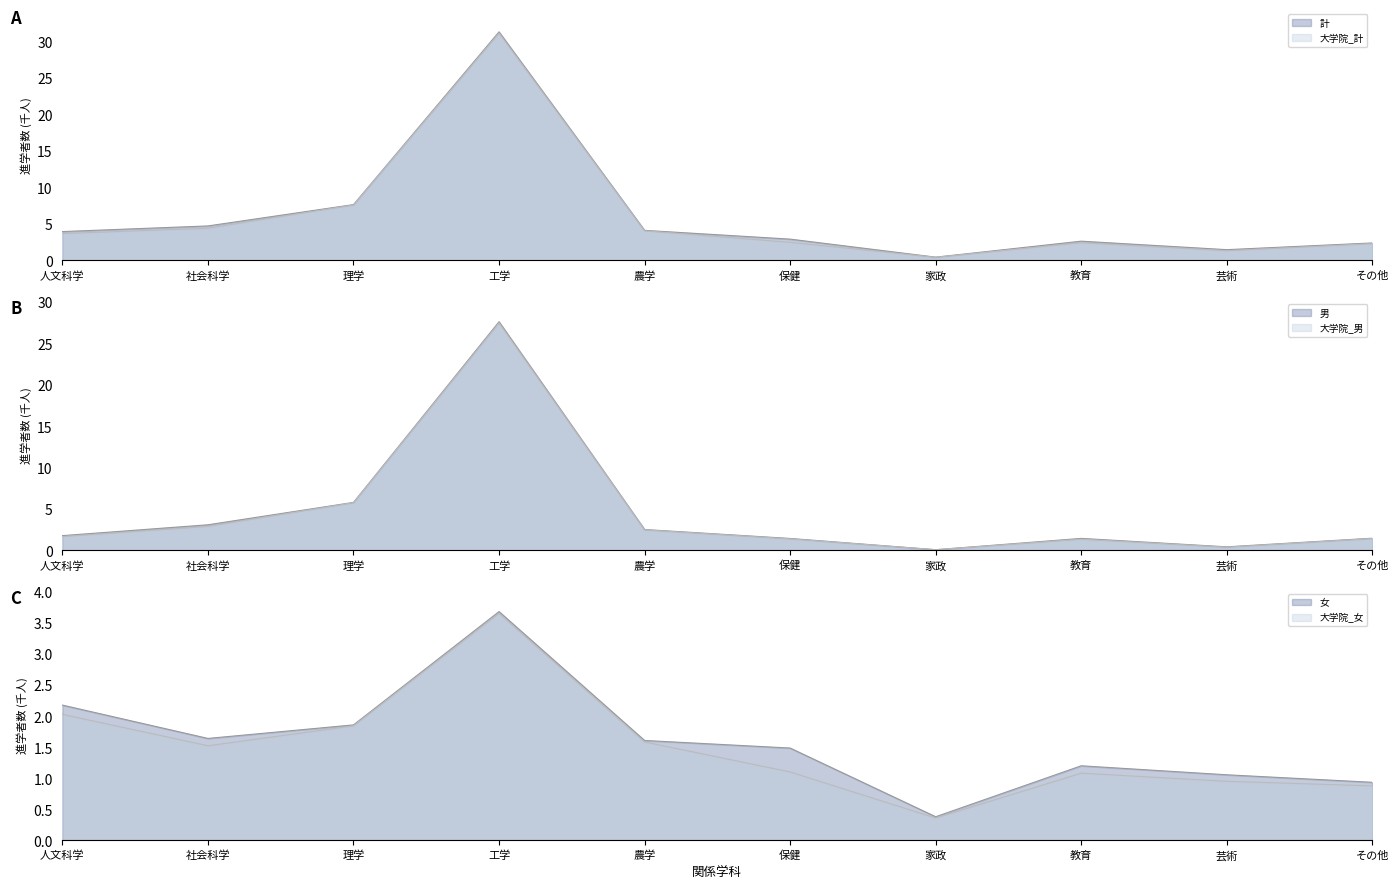

Read the 女 value at その他.

0.9